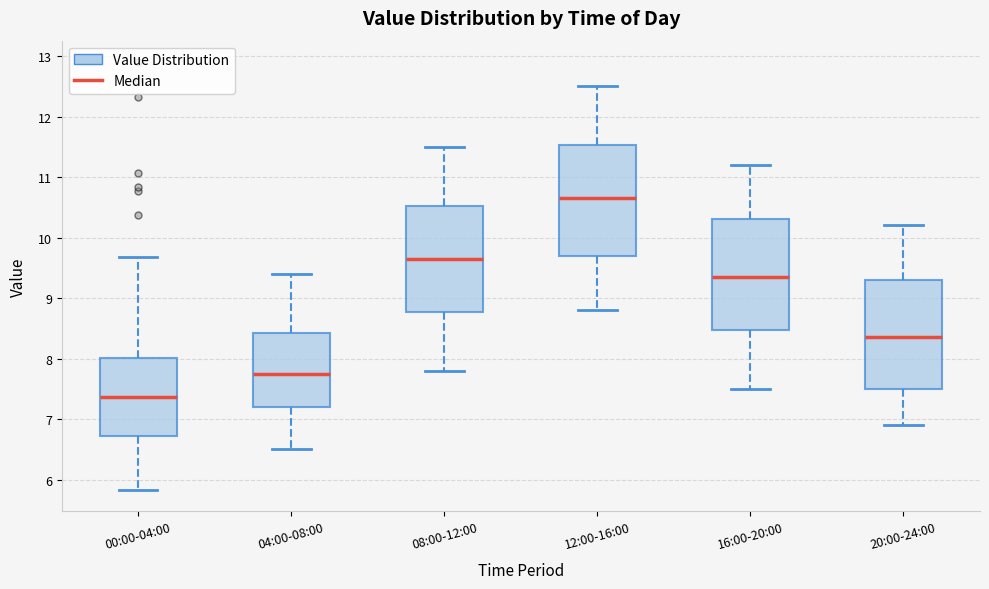

Where does the lower whisker of the box for 16:00-20:00 end on the y-axis? The values are not printed on the chart, so give them approximately, as read against the axis.

7.5